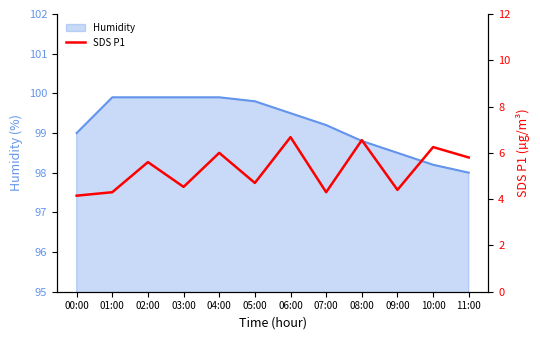

What is the maximum value for Humidity?

99.9